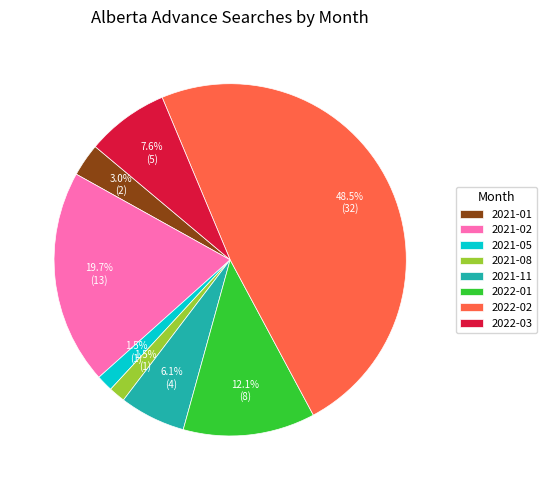

To the nearest percent, what portion does 2021-01 represent?

3%